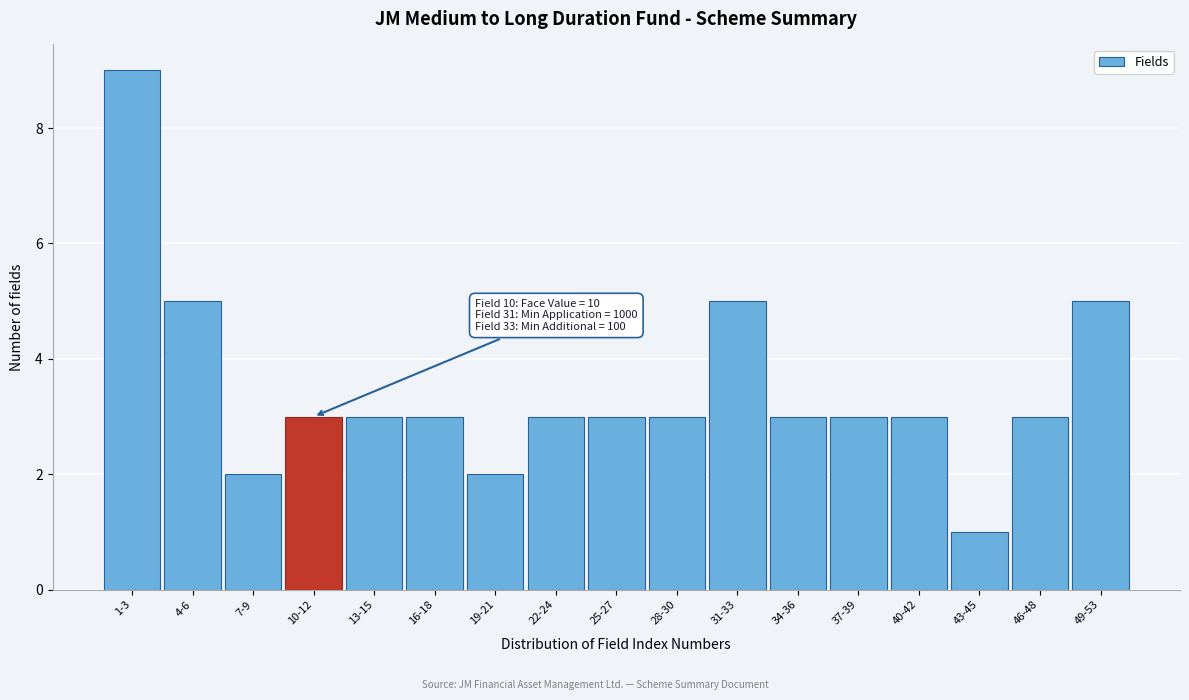

Reading right to left, transcribe all the data shown in this chart.

5	3	1	3	3	3	5	3	3	3	2	3	3	3	2	5	9